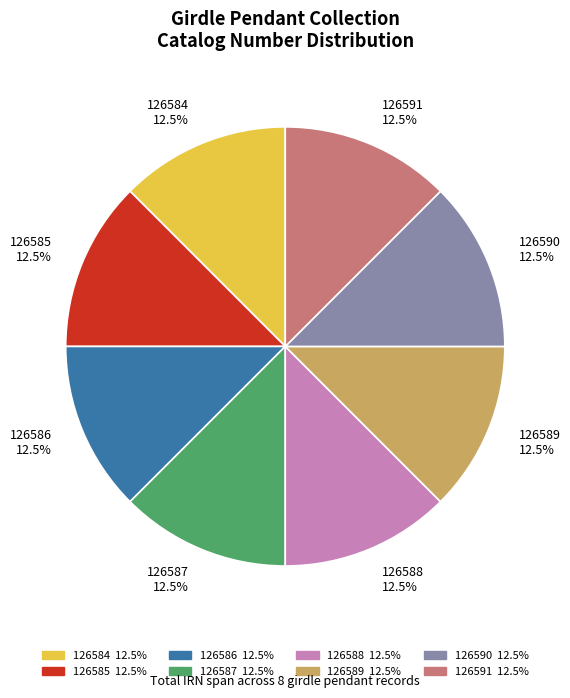

Combined, do 126590 and 126585 account for over 50%?

No